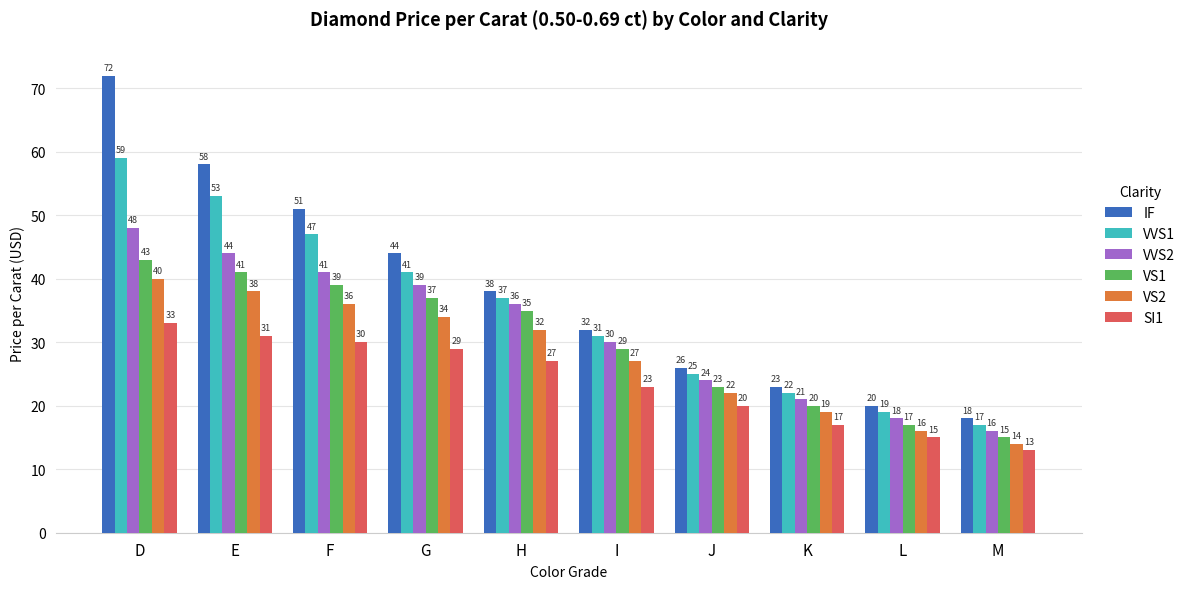

Which series has the largest total across all categories?

IF